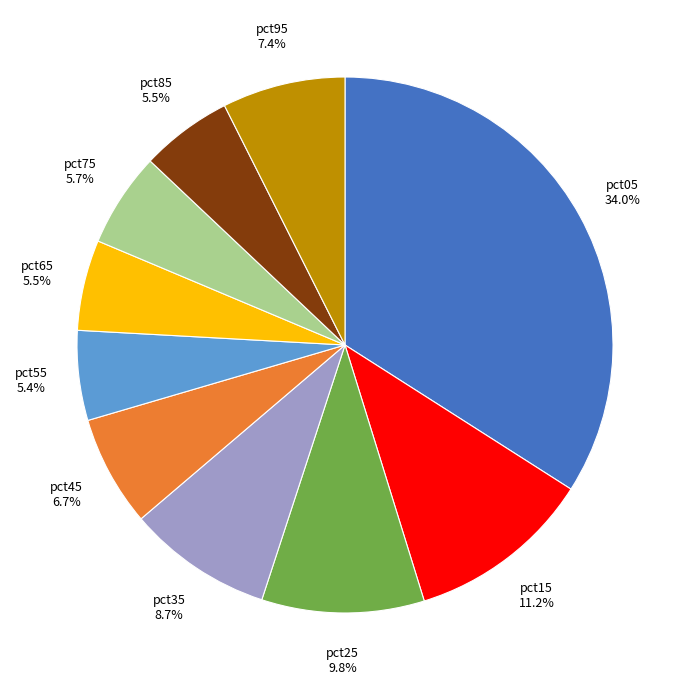

Between pct75 and pct45, which is larger?

pct45